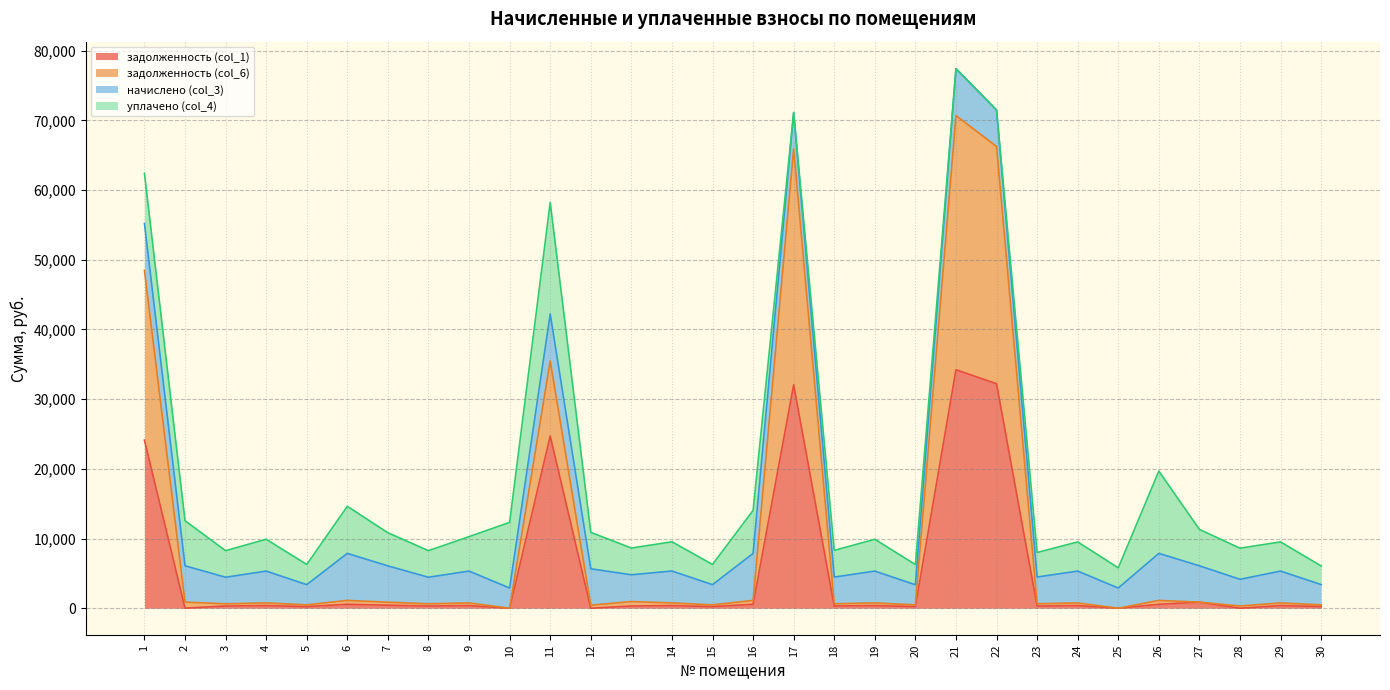

What are all the series names shown in the legend?

задолженность (col_1), задолженность (col_6), начислено (col_3), уплачено (col_4)